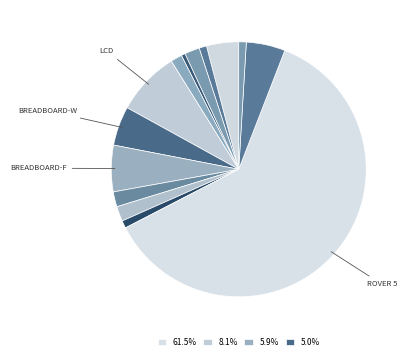

Is there any slice that represents more than half of the pie?

Yes